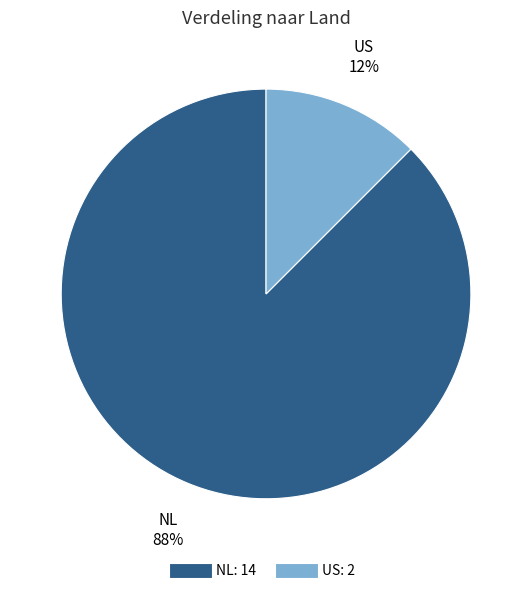

Which slice is the largest?

NL